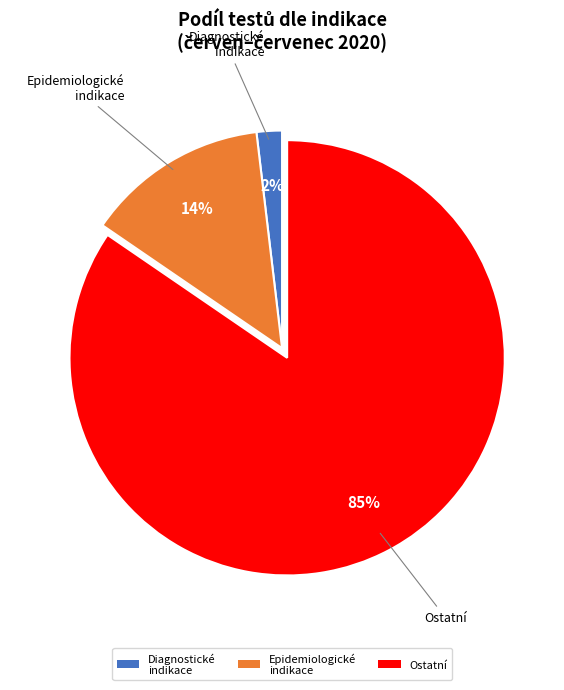

Rank the categories by value from highest to lowest.

Ostatní, Epidemiologické indikace, Diagnostické indikace